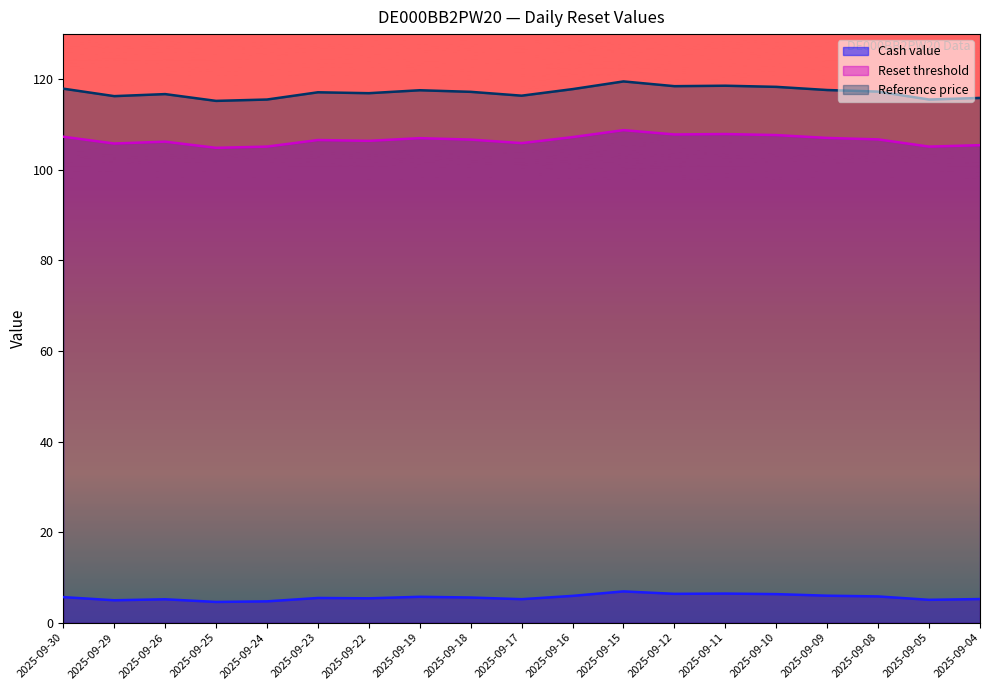

True or false: Reference price has a value of 117.6 at 2025-09-19.

True